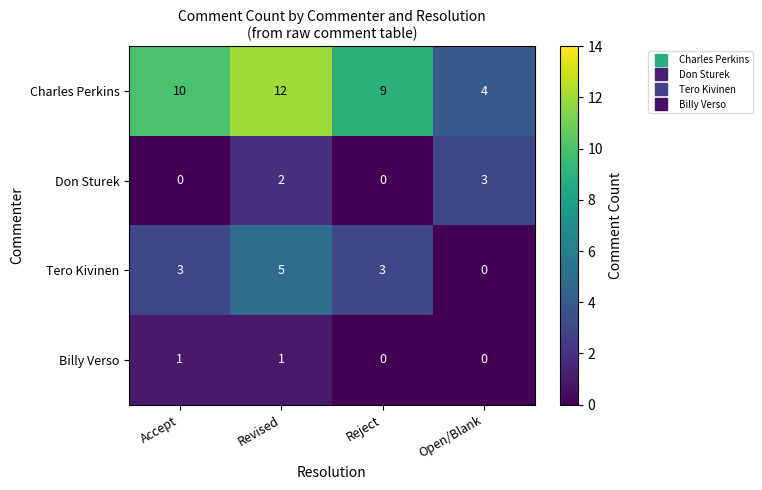

Is it true that Billy Verso equals 0 at Revised?

False